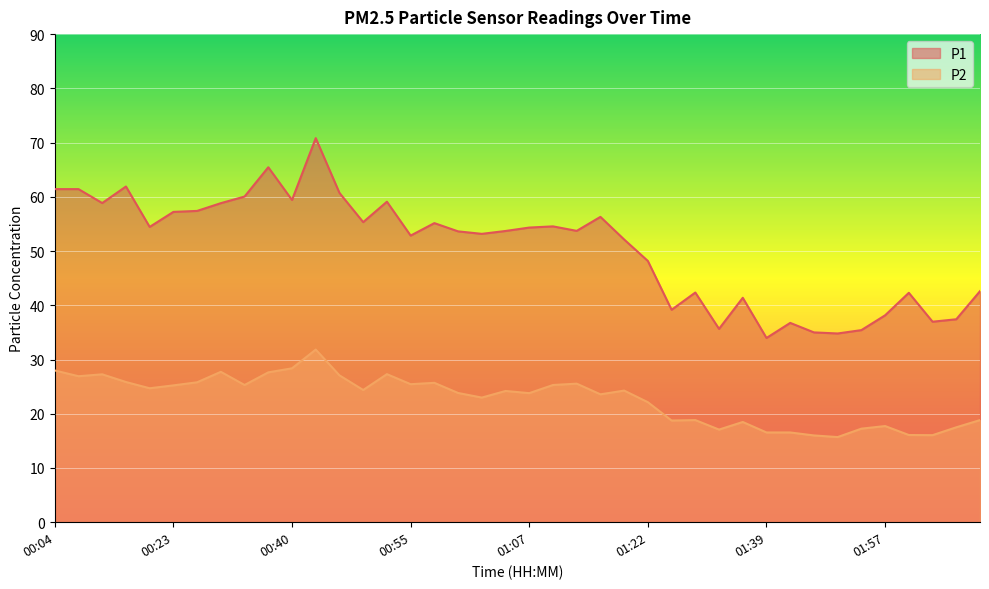

True or false: P1 has more than 1 points higher than both neighbors.

True